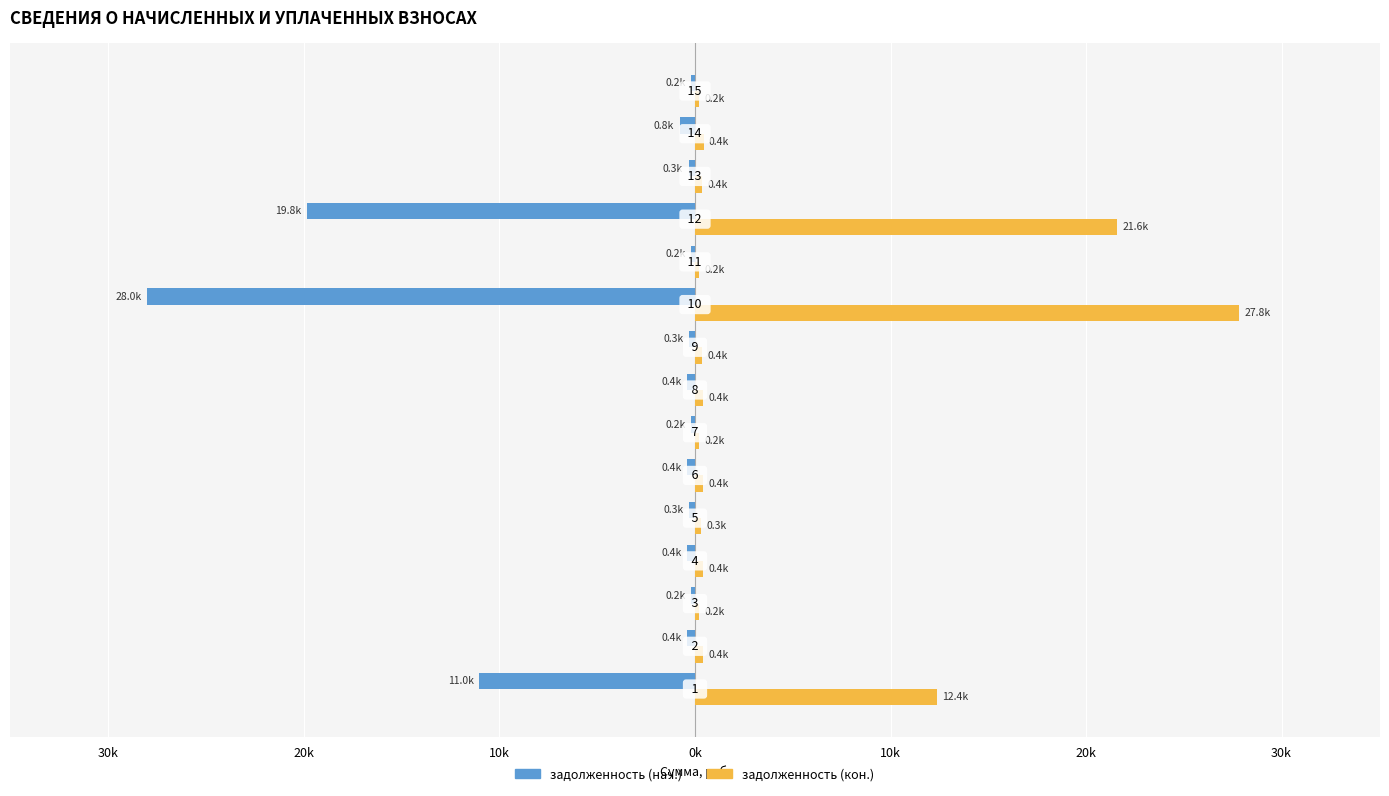

What is the average value of the задолженность (нач.) series?

-4201.6